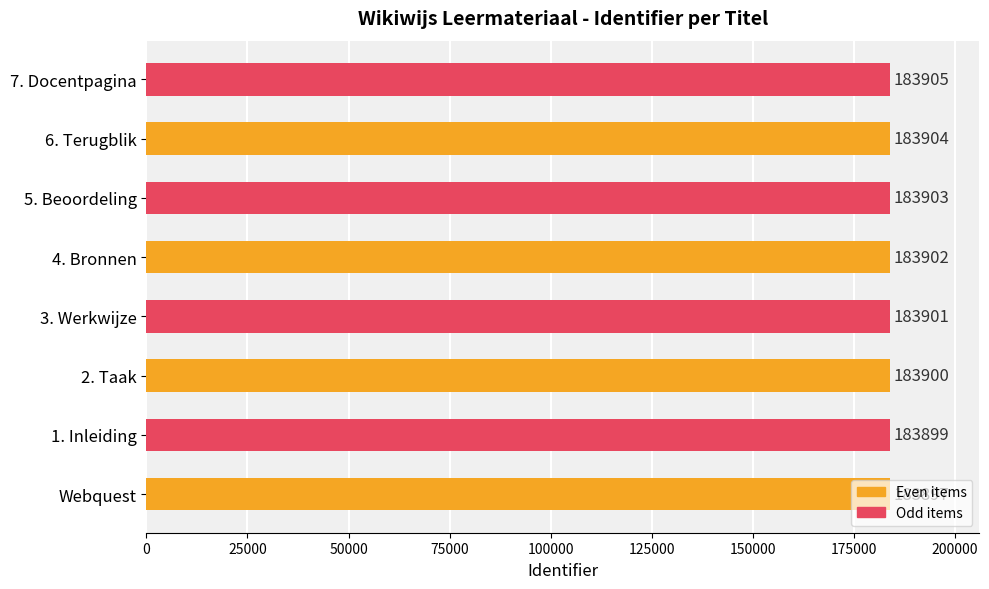

How many bars are there in total?

8